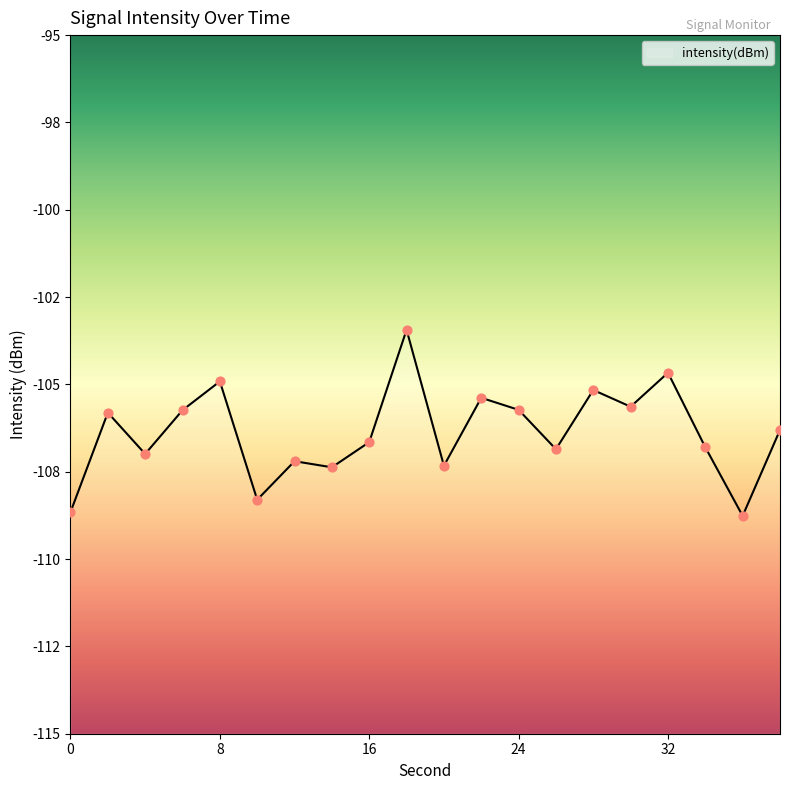

Which has a higher value, 8 or 6?

8